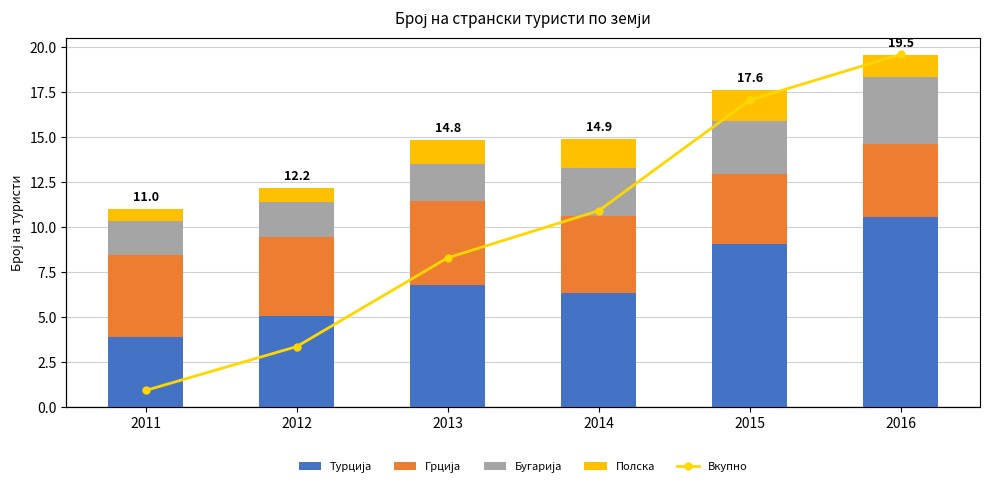

How many groups of bars are there?

6